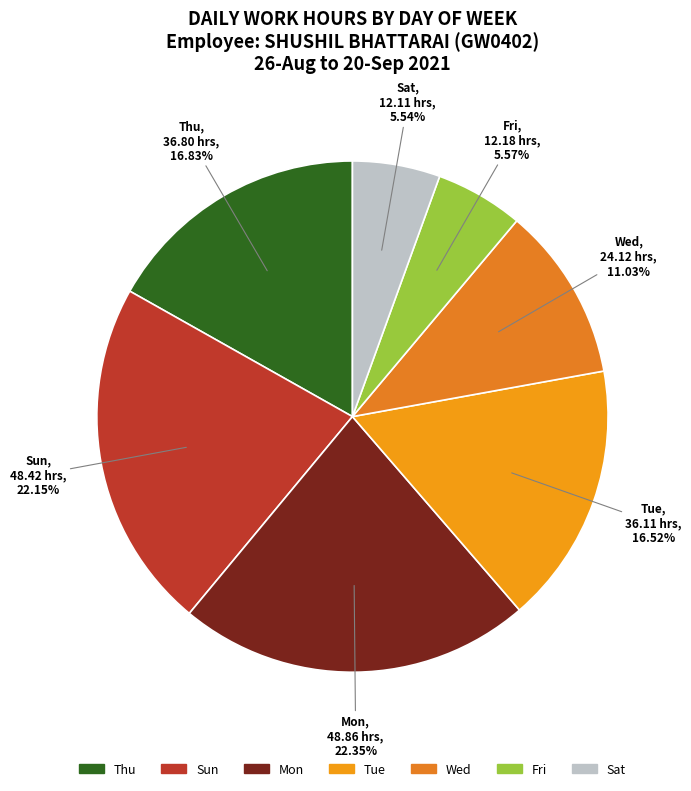

Between Tue and Sun, which is larger?

Sun